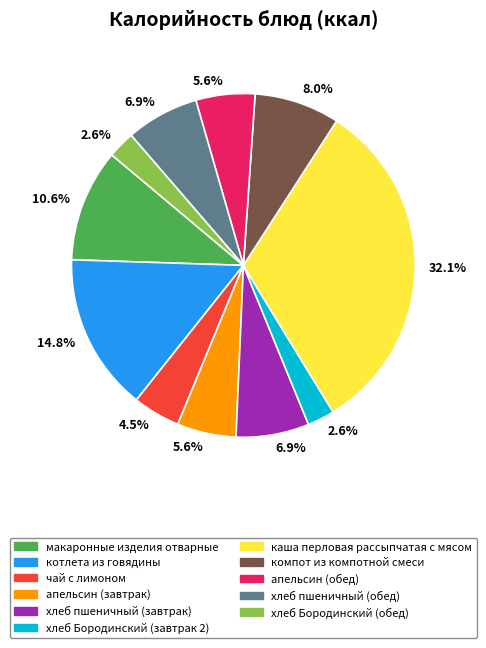

What is the largest slice in the pie chart?

каша перловая рассыпчатая с мясом